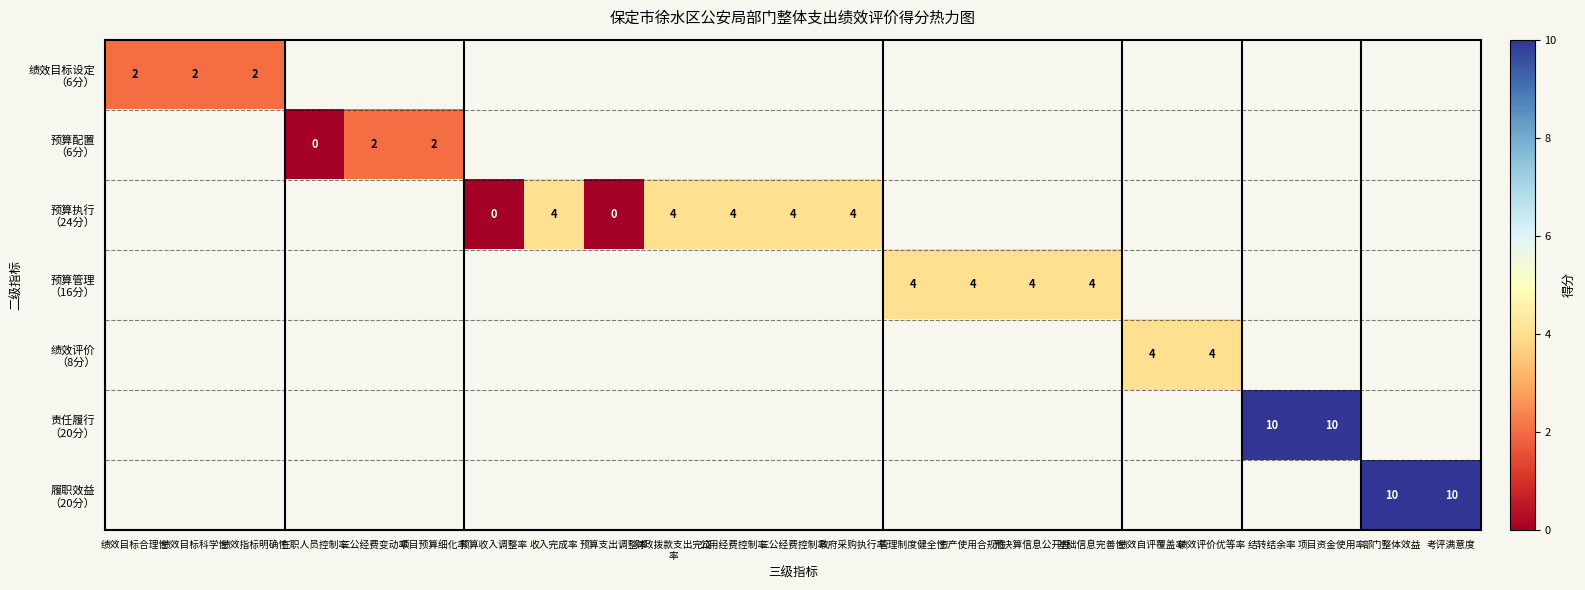

At how many categories does at least one series exceed 0?

20